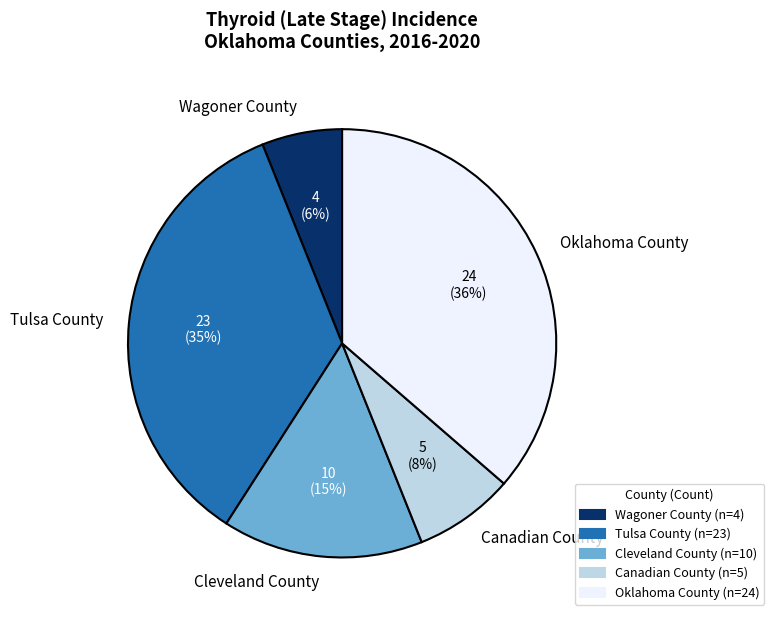

Count the number of slices in the pie.

5